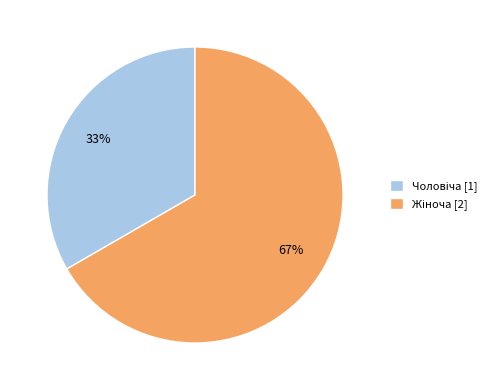

Does any single category account for the majority?

Yes